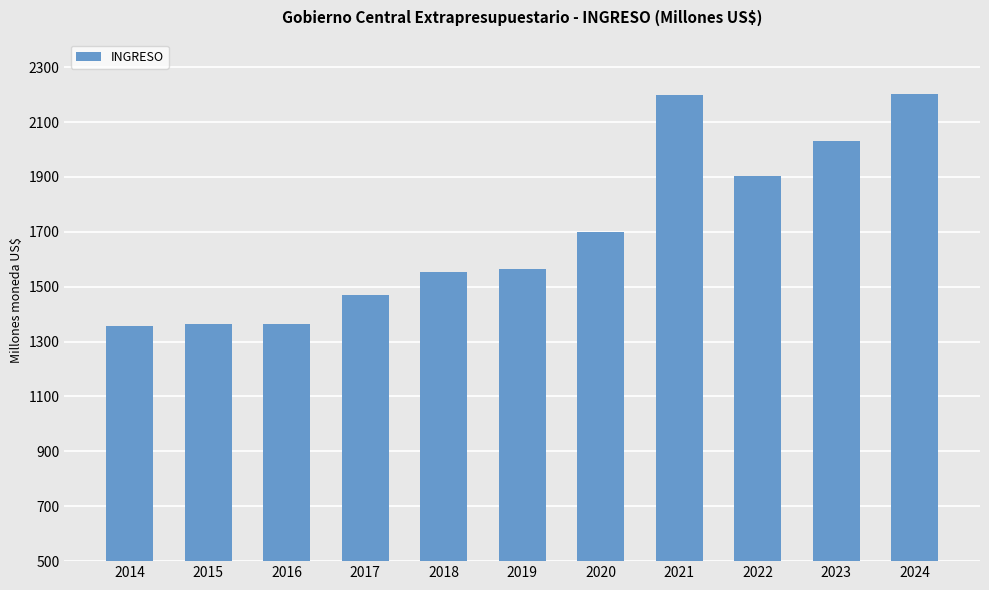

Is it true that the value at 2019 is 1564.7?

True